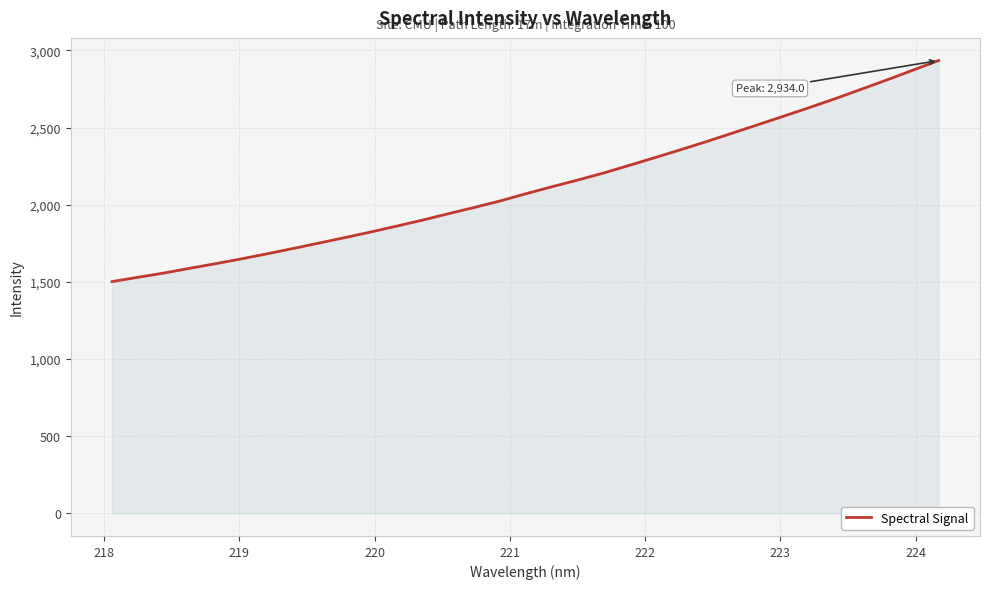

What is the maximum value shown in the chart?

2934.0